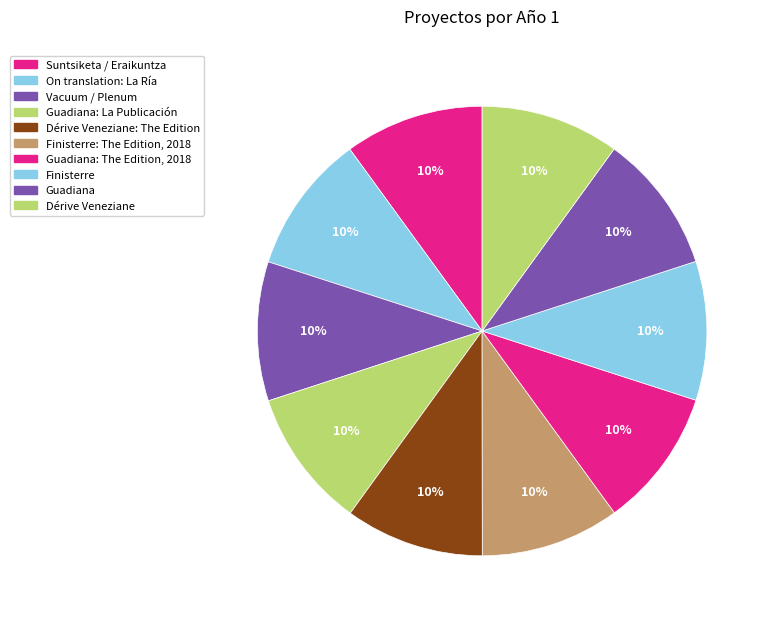

Which has a higher value, Finisterre or Dérive Veneziane: The Edition?

Finisterre